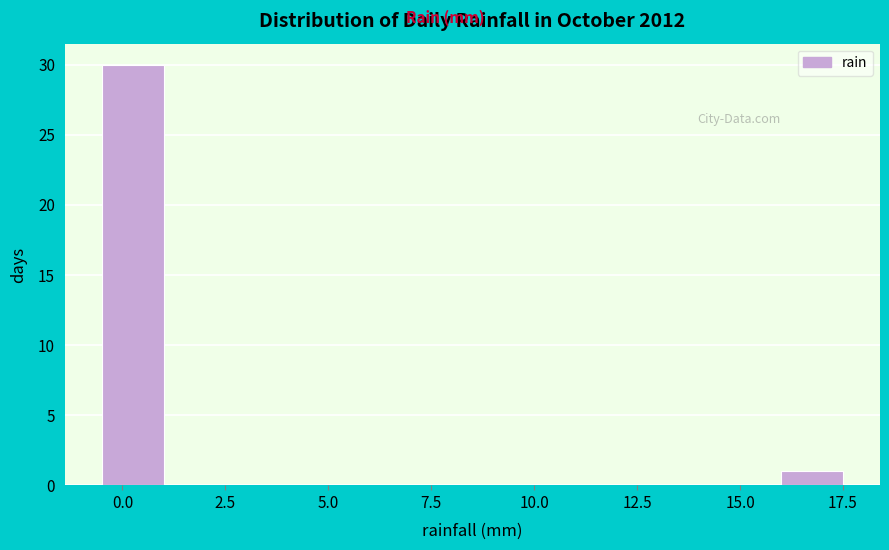

Around what value on the x-axis is the tallest bar? Give the approximate position of its centre, as read against the axis.

0.5